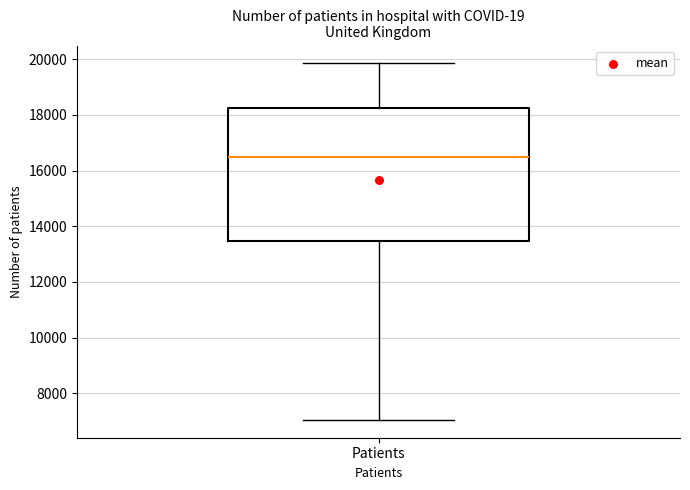

Read this box plot against the y-axis: the position of the median line, the range covered by the box, and the ends of both whiskers. The values are not printed on the chart, so give them approximately, as read against the axis.

median 16600, box 13400 to 18200, whiskers 7000 to 19800